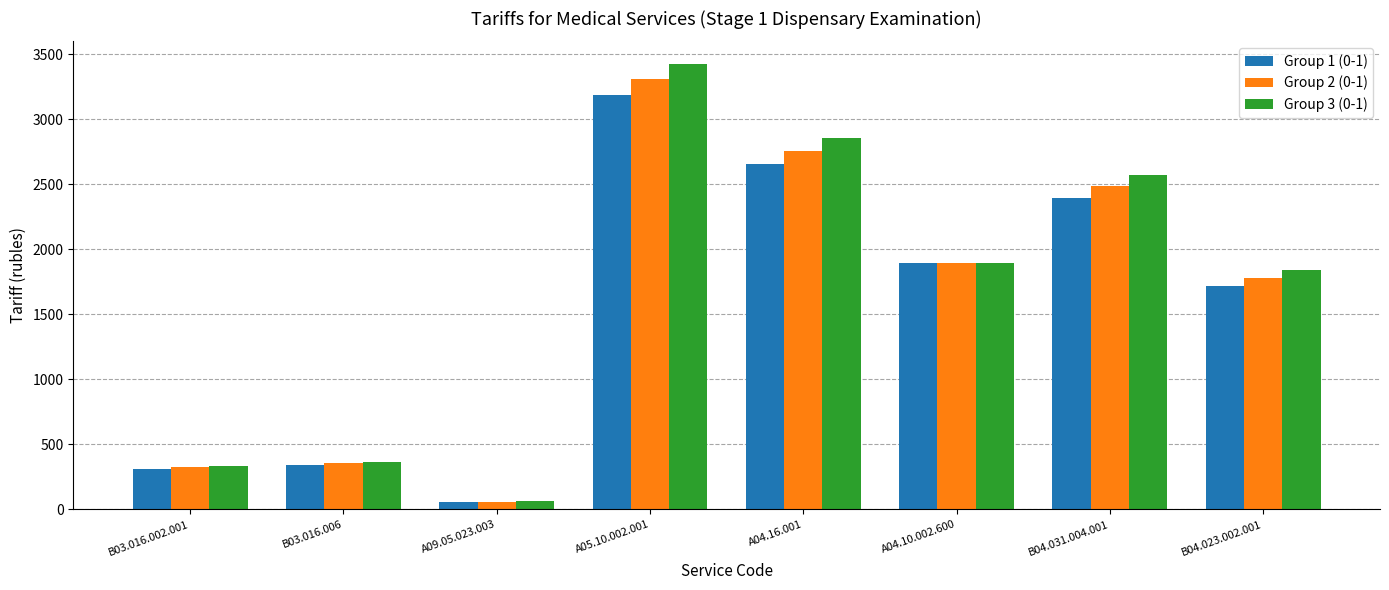

How many data points does each series have?

8